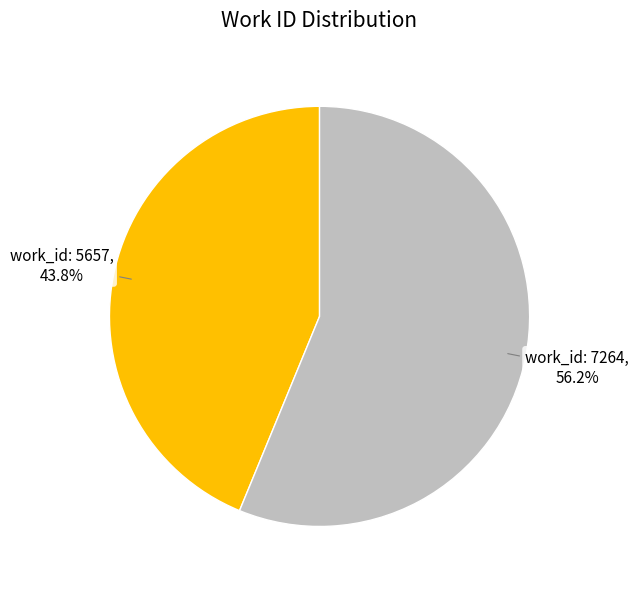

How many slices are in this pie chart?

2